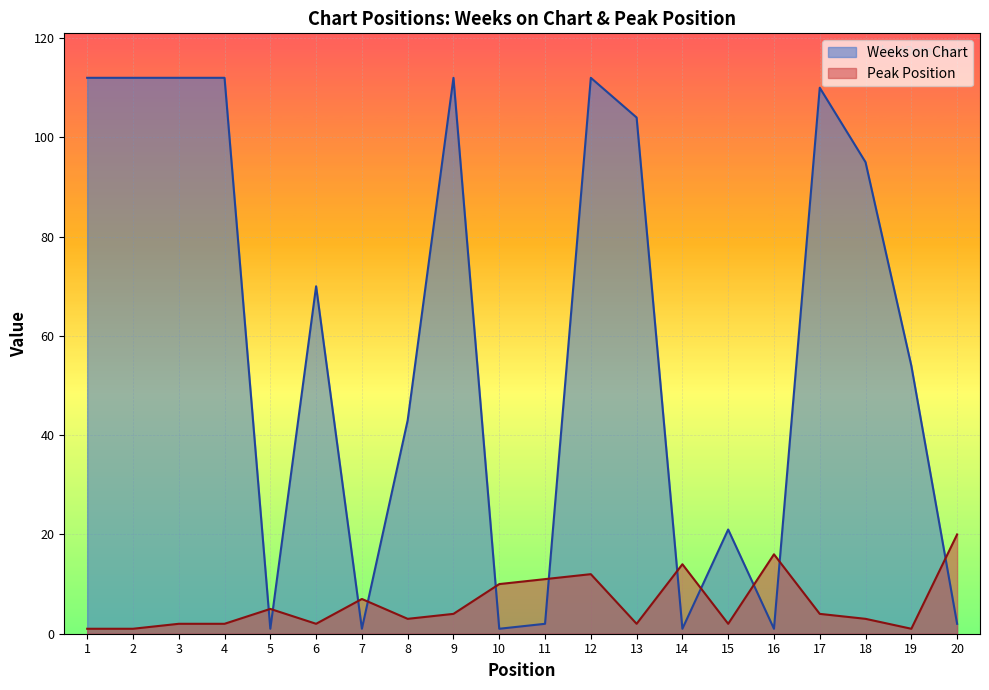

Rank the categories by Weeks on Chart value from lowest to highest.

5, 7, 10, 14, 16, 11, 20, 15, 8, 19, 6, 18, 13, 17, 1, 2, 3, 4, 9, 12